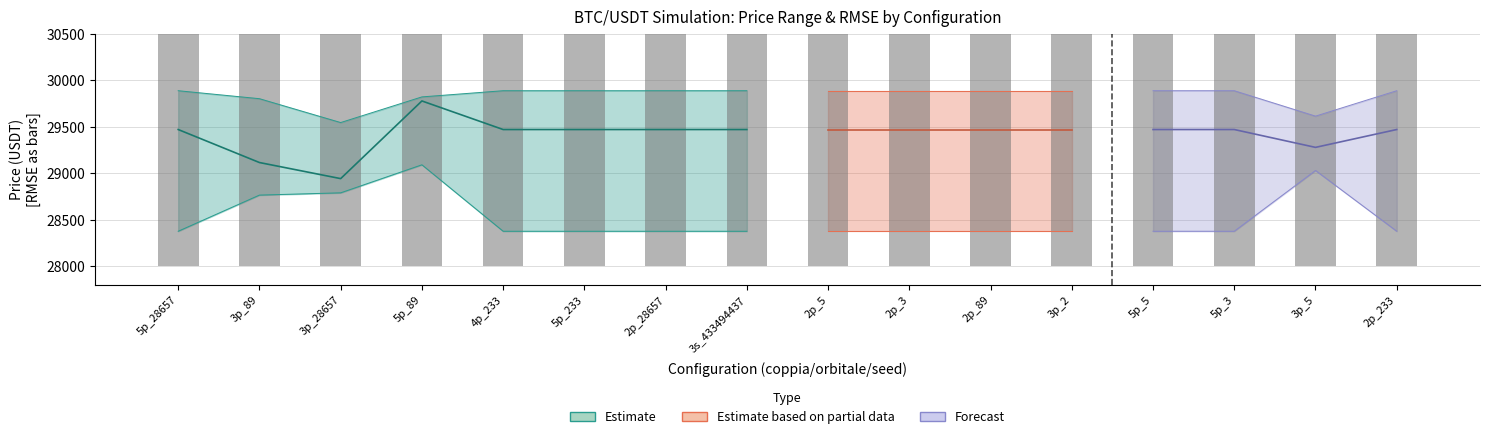

Is it true that close equals 29117.8 at high?

True